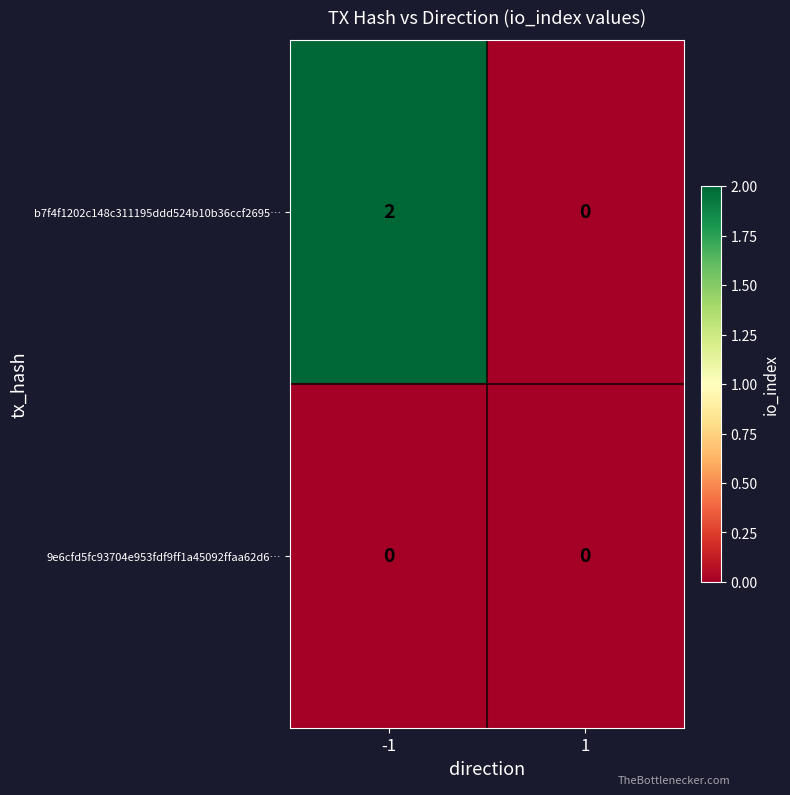

Reading left to right, transcribe all the data shown in this chart.

b7f4f1202c148c311195ddd524b10b36ccf2695…: 2	0
9e6cfd5fc93704e953fdf9ff1a45092ffaa62d6…: 0	0